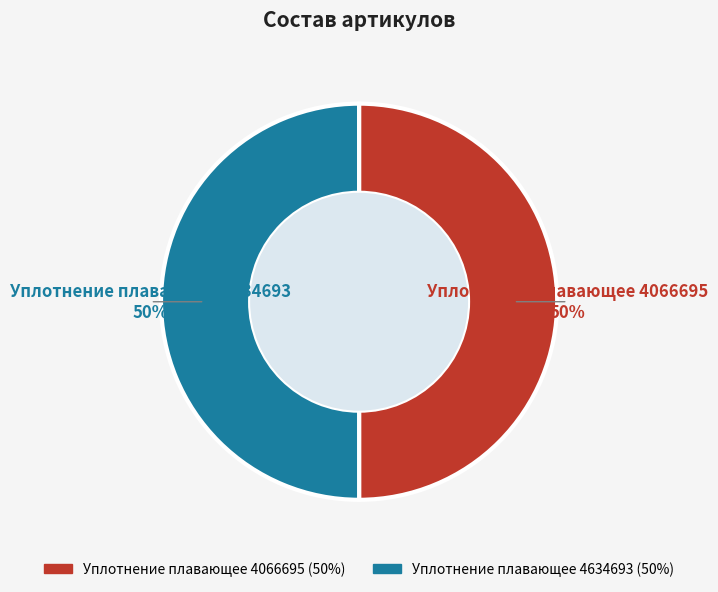

What percentage is the Уплотнение плавающее 4066695 slice, to the nearest percent?

50%